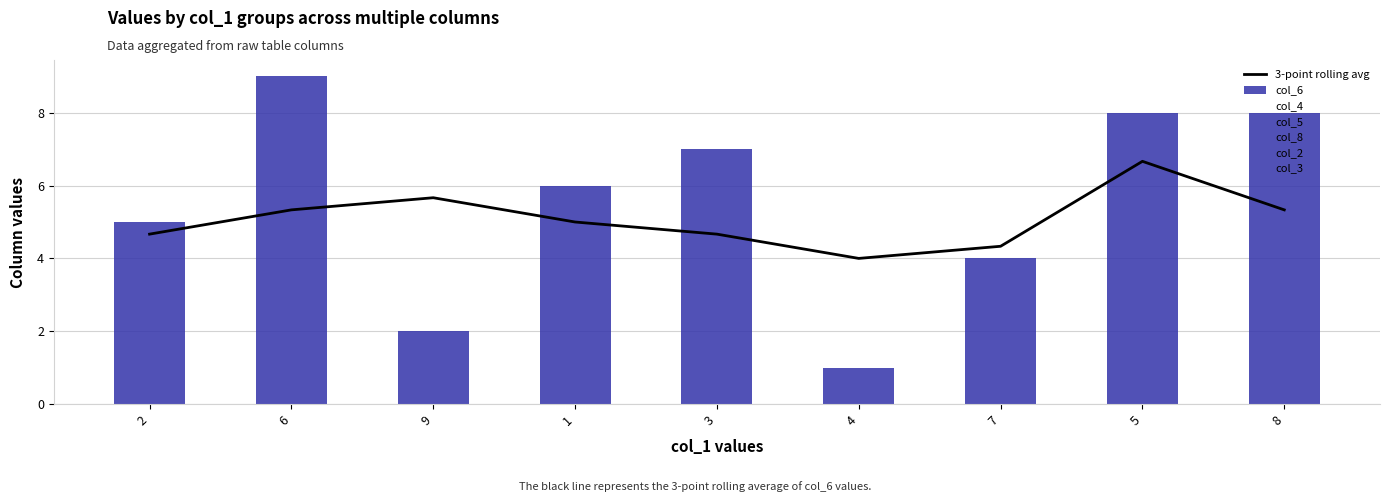

What is the sum of all col_2 values?

44